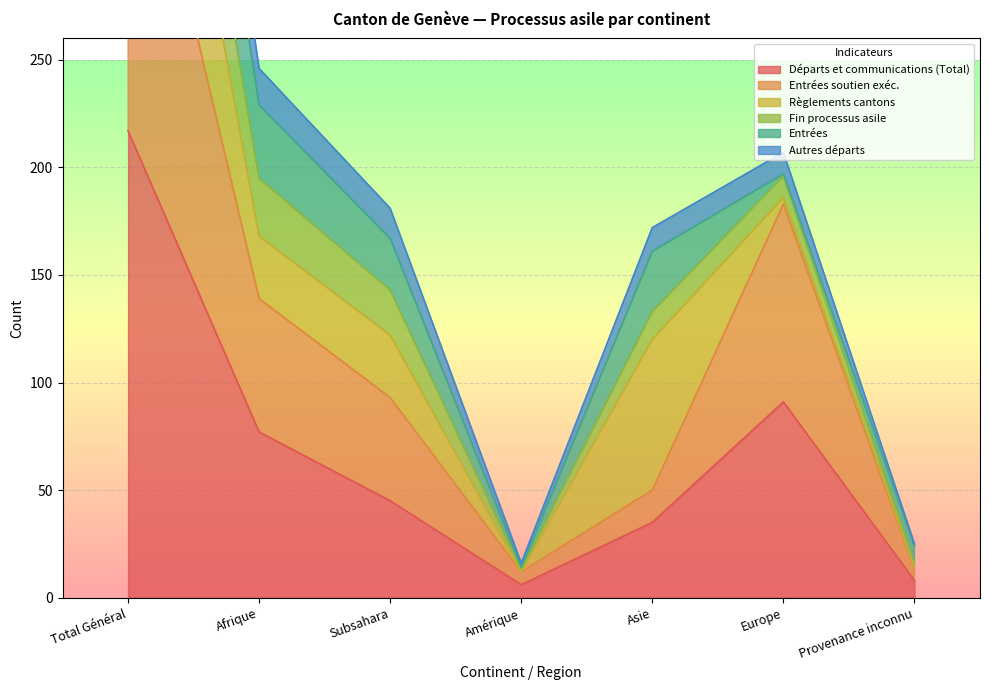

The Départs et communications (Total) series shows 8 at Provenance inconnu. True or false?

True